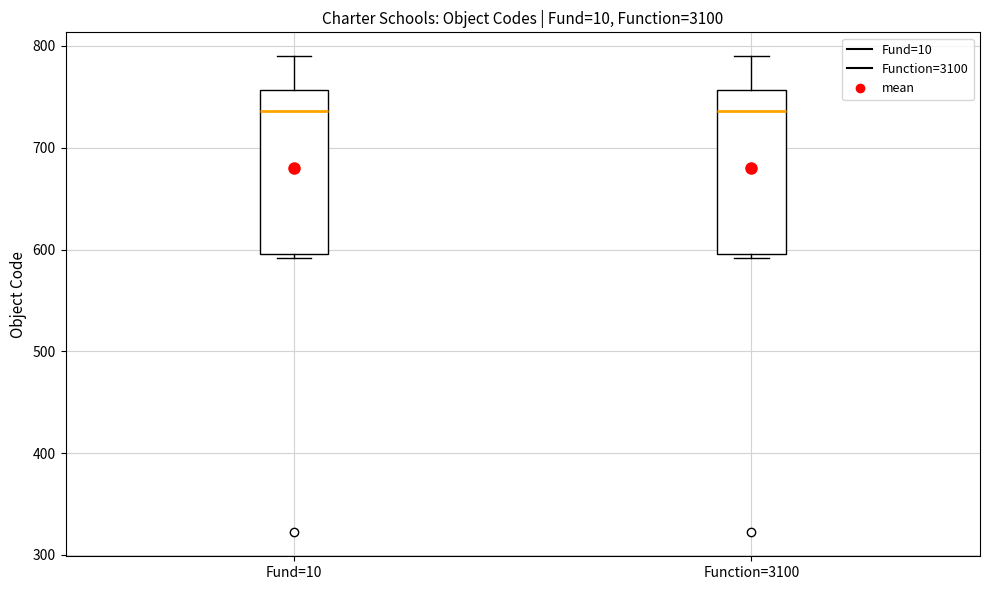

Reading left to right, read every box against the y-axis: the position of its median line, the range the box covers, and the ends of its whiskers. The values are not printed on the chart, so give them approximately, as read against the axis.

Fund=10: median 740, box 600 to 760, whiskers 590 to 790
Function=3100: median 740, box 600 to 760, whiskers 590 to 790